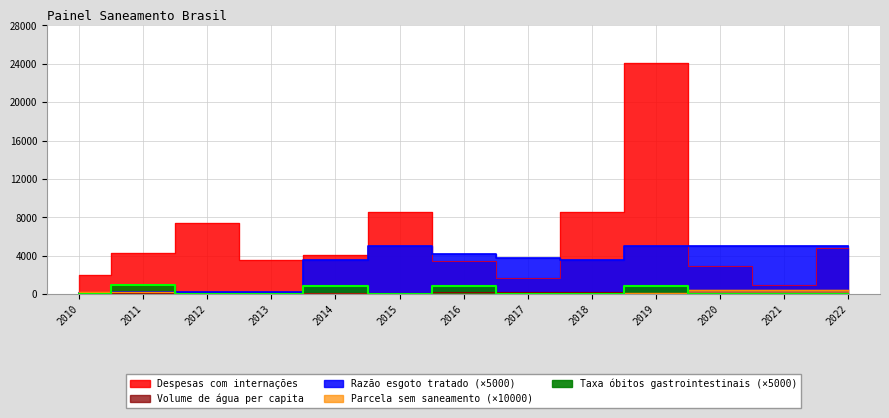

Where is Taxa de óbitos gastrointestinais nearest to the value 482?

2019